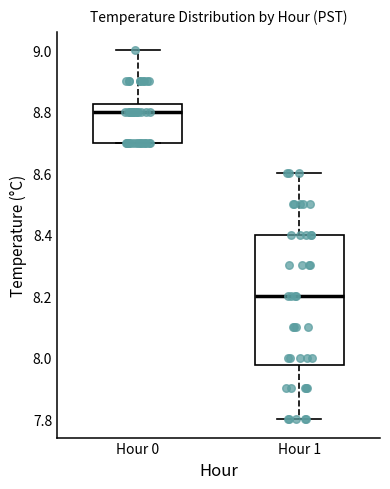

Comparing the boxes themselves (not the whiskers), which one is the tallest?

Hour 1